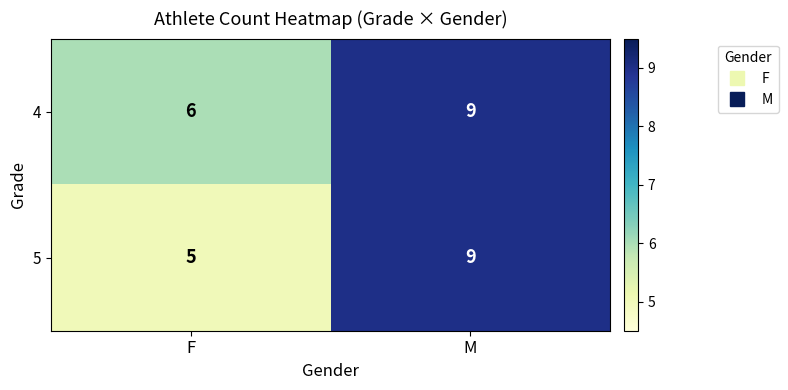

At which category is the sum across all series the highest?

M